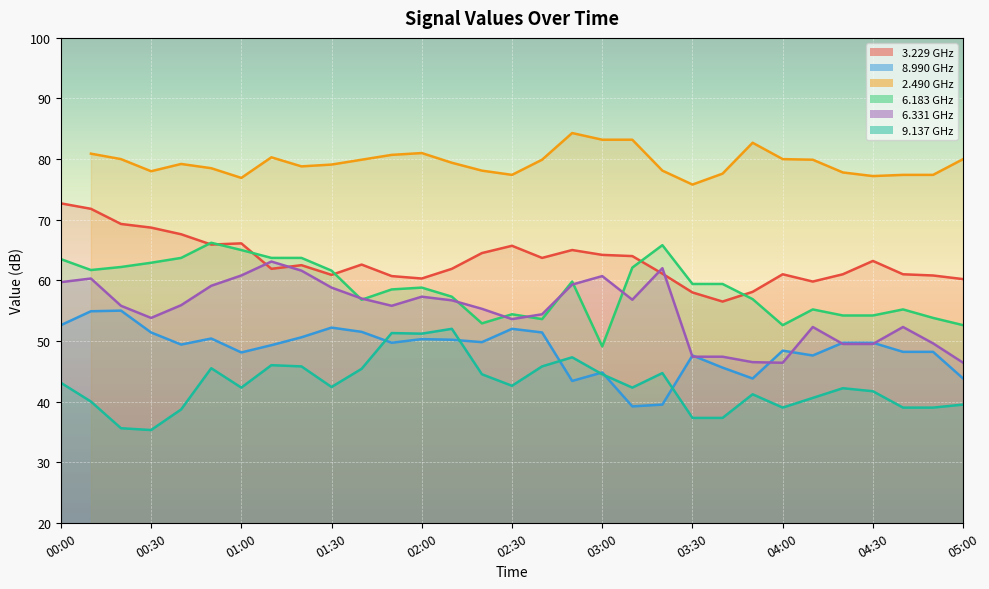

How many values in the 8.990 series exceed 49?

18